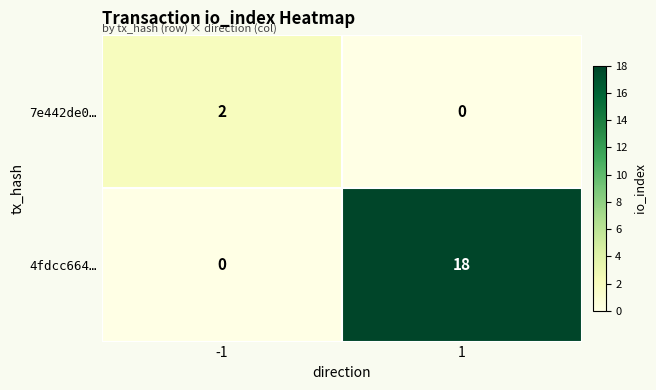

What is the maximum value shown in the chart?

18